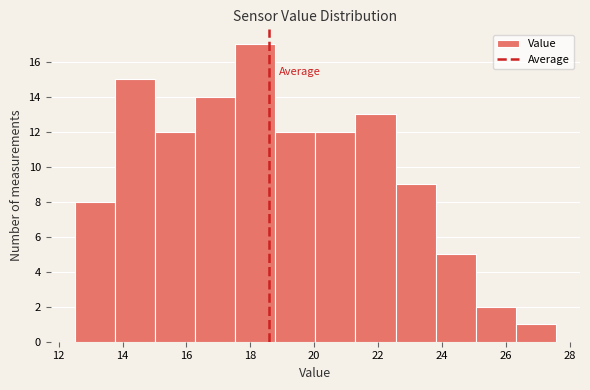

Reading left to right, transcribe this chart: for each bar, give the range it covers on the x-axis and its height. Neither the bar edges nor the heights are printed on the chart, so give them approximately, as read against the axes.

12.6 to 13.8: 8
13.8 to 15.0: 15
15.0 to 16.2: 12
16.2 to 17.6: 14
17.6 to 18.8: 17
18.8 to 20.0: 12
20.0 to 21.2: 12
21.2 to 22.6: 13
22.6 to 23.8: 9
23.8 to 25.0: 5
25.0 to 26.4: 2
26.4 to 27.6: 1